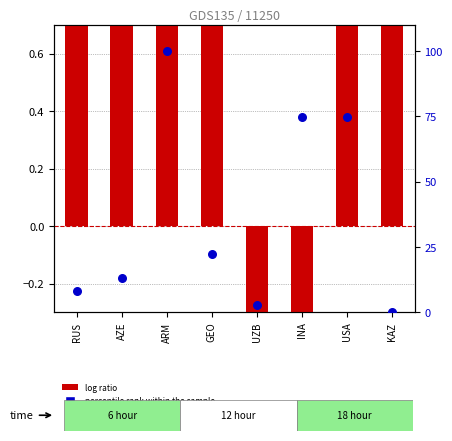

At which category is the sum across all series the highest?

ARM